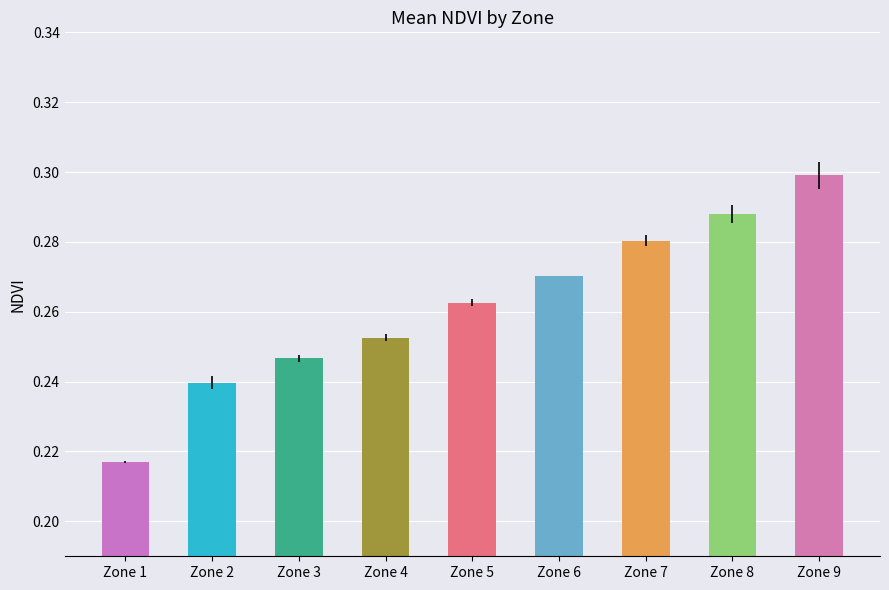

The Mean NDVI series shows 0.3 at 4. True or false?

True